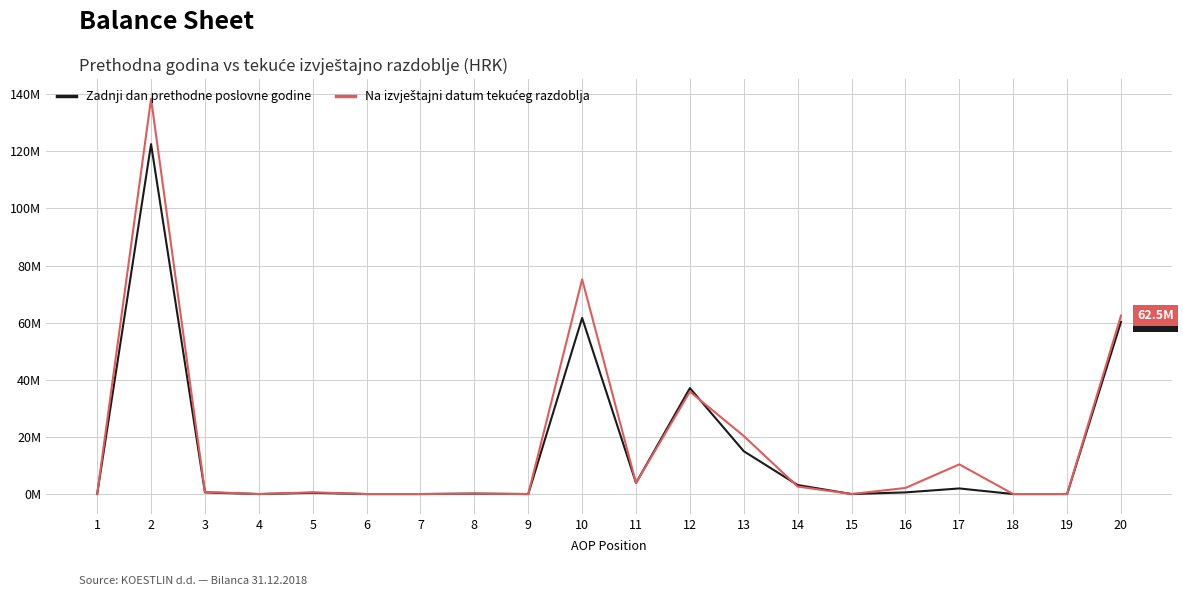

What is the sum of all Na izvještajni datum tekućeg razdoblja values?

352788383